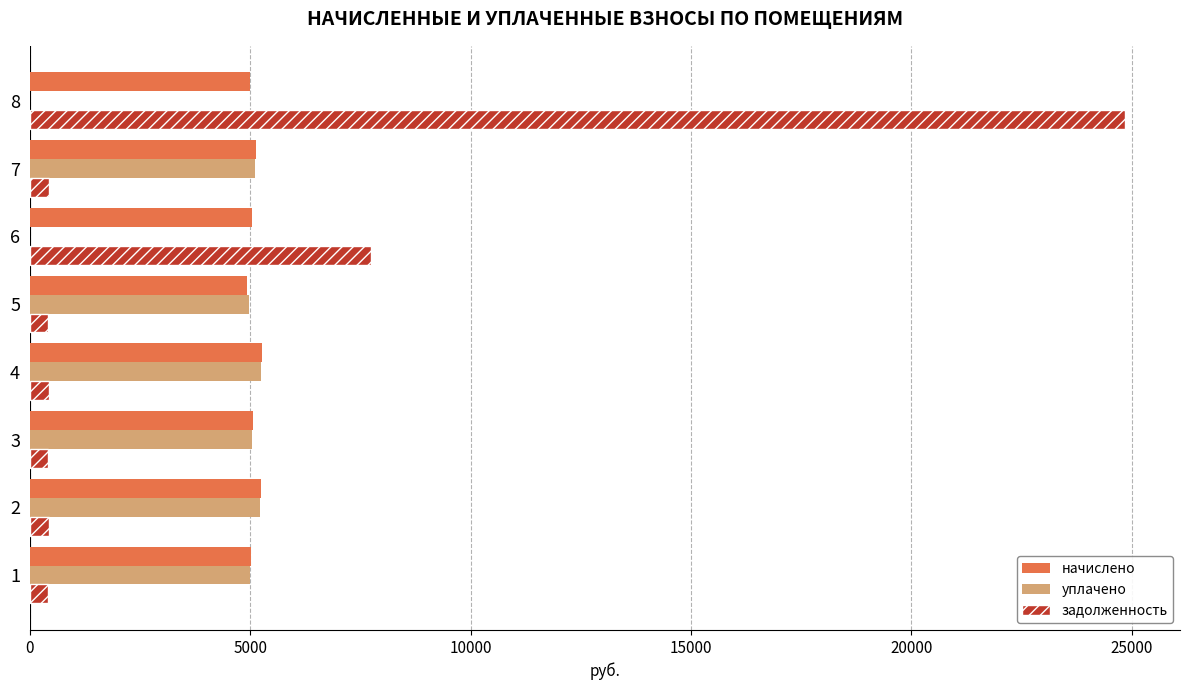

What is the average value of the начислено series?

5086.5